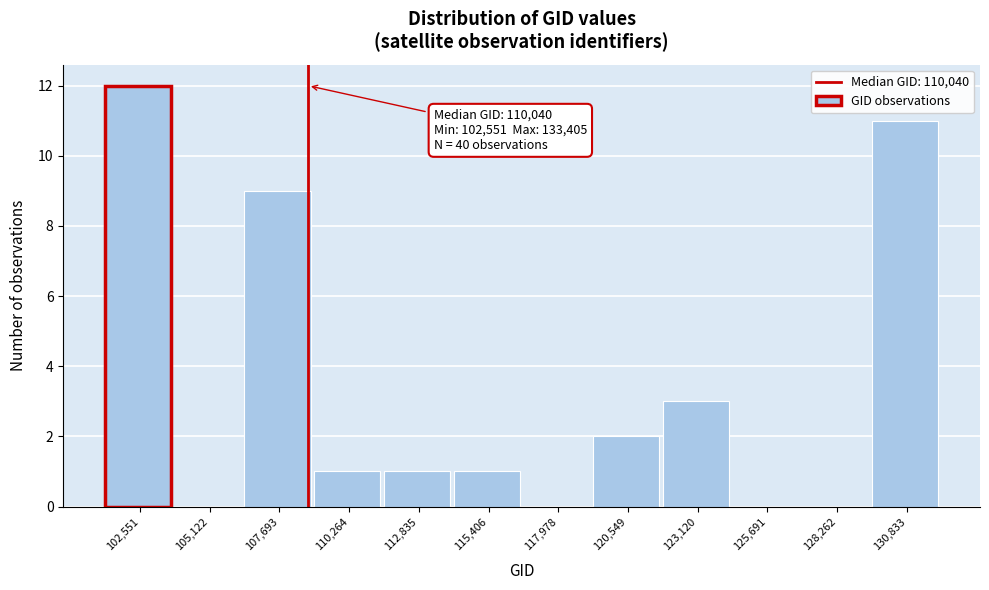

Reading left to right, list all the values displayed in this chart.

102,551=12	105,122=0	107,693=9	110,264=1	112,835=1	115,406=1	117,978=0	120,549=2	123,120=3	125,691=0	128,262=0	130,833=11